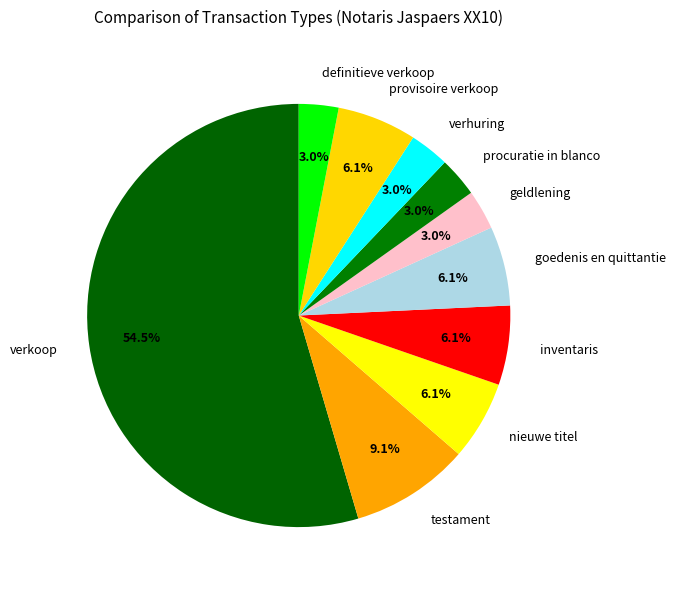

What portion of the pie excludes inventaris?

93.9%